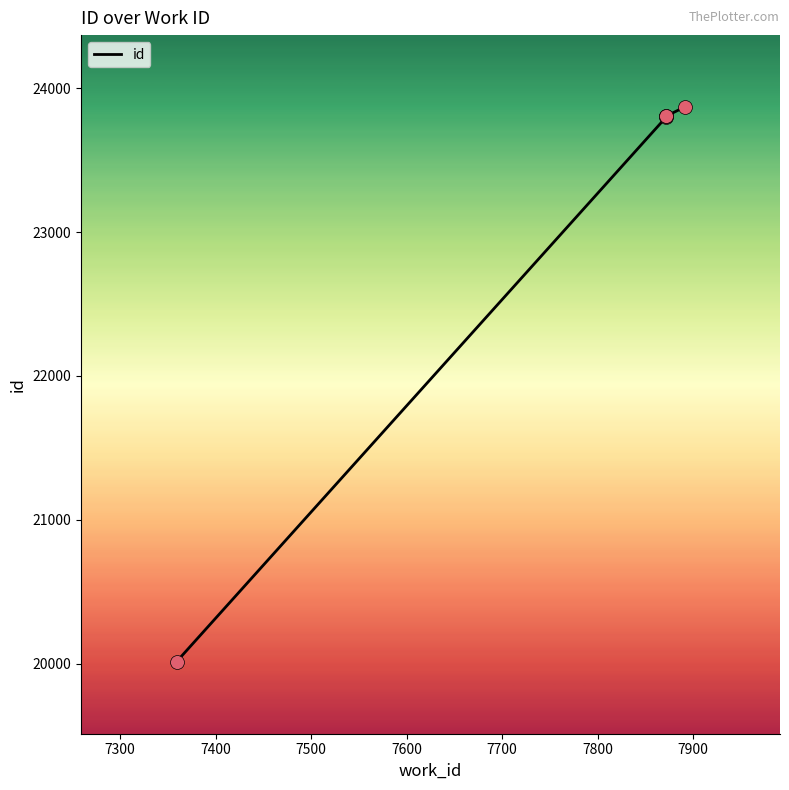

What is the ratio of the value at 7500 to the value at 7400?

1.0